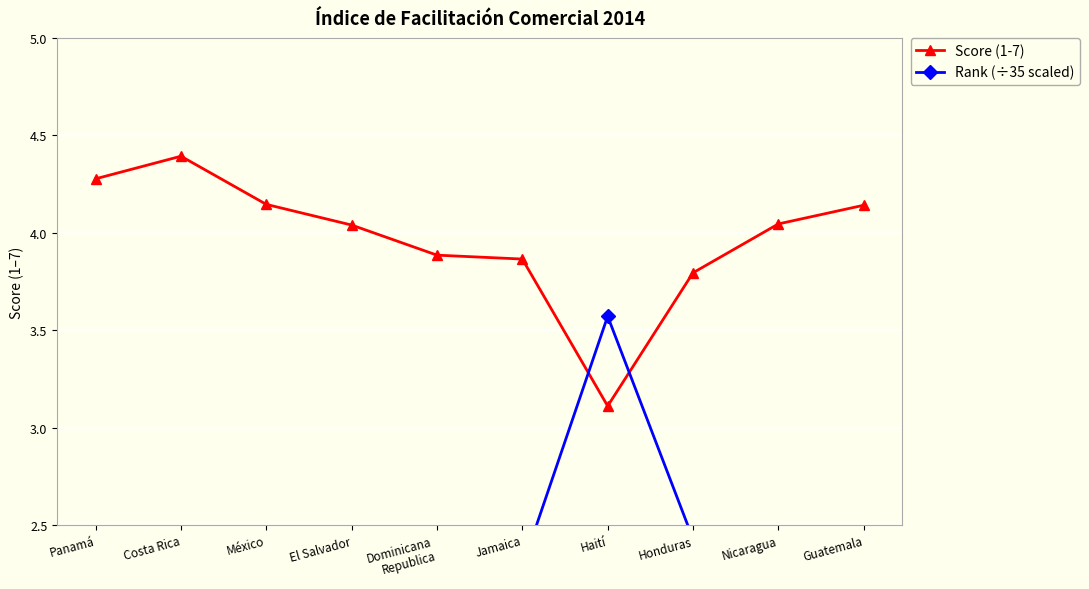

Between Jamaica and Nicaragua, which series saw the biggest shift?

Rank (÷35 scaled)